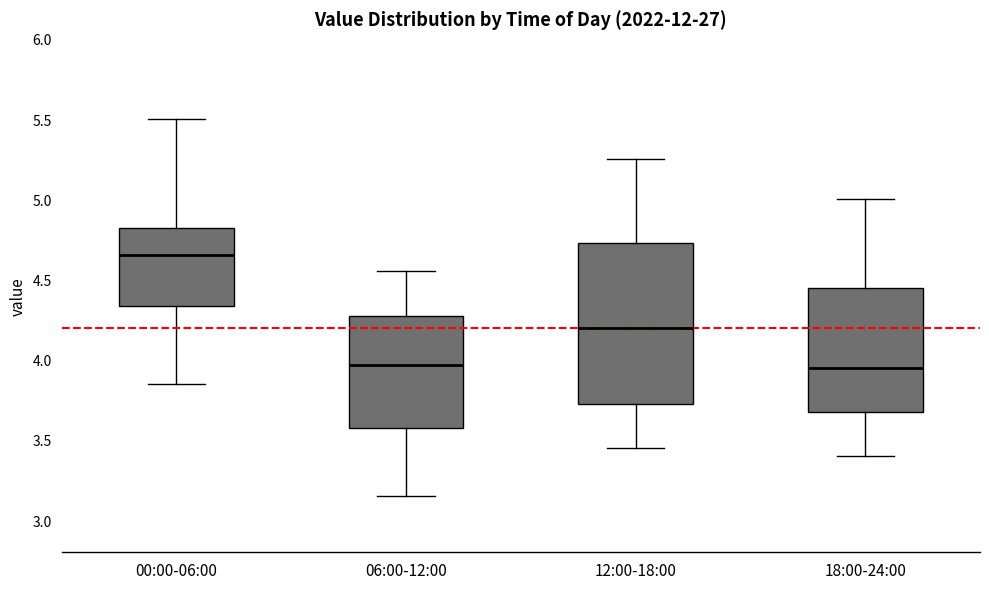

Which box is the tallest, from its lower edge to its upper edge?

12:00-18:00